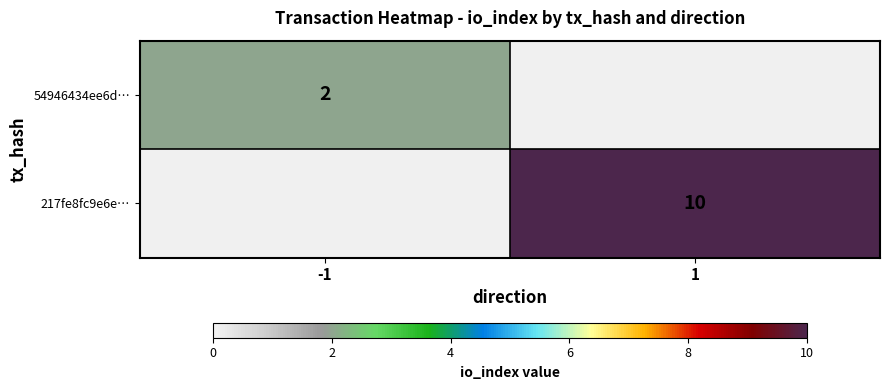

At how many categories does at least one series exceed 7?

1